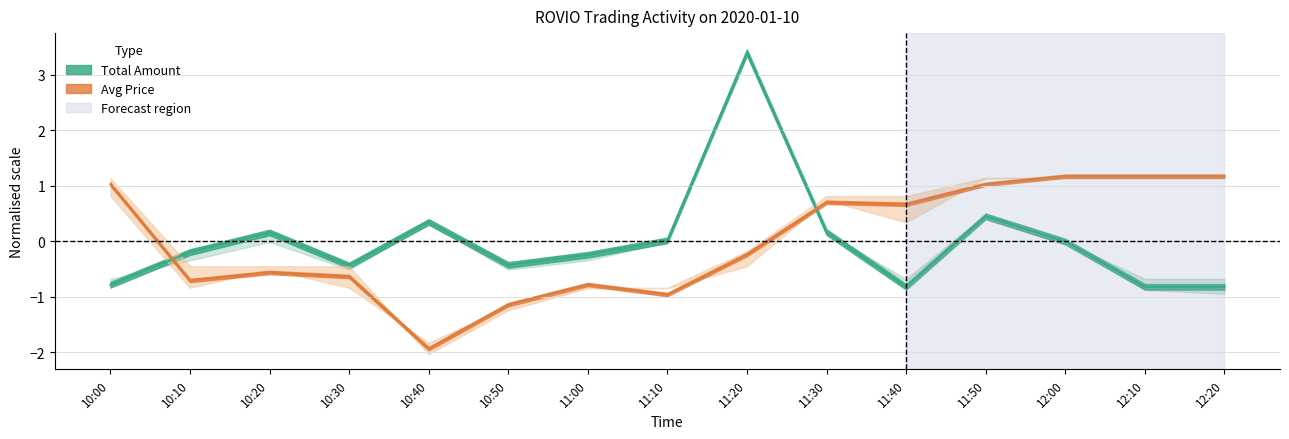

Is it true that Avg Price equals -0.7 at 10:10?

True